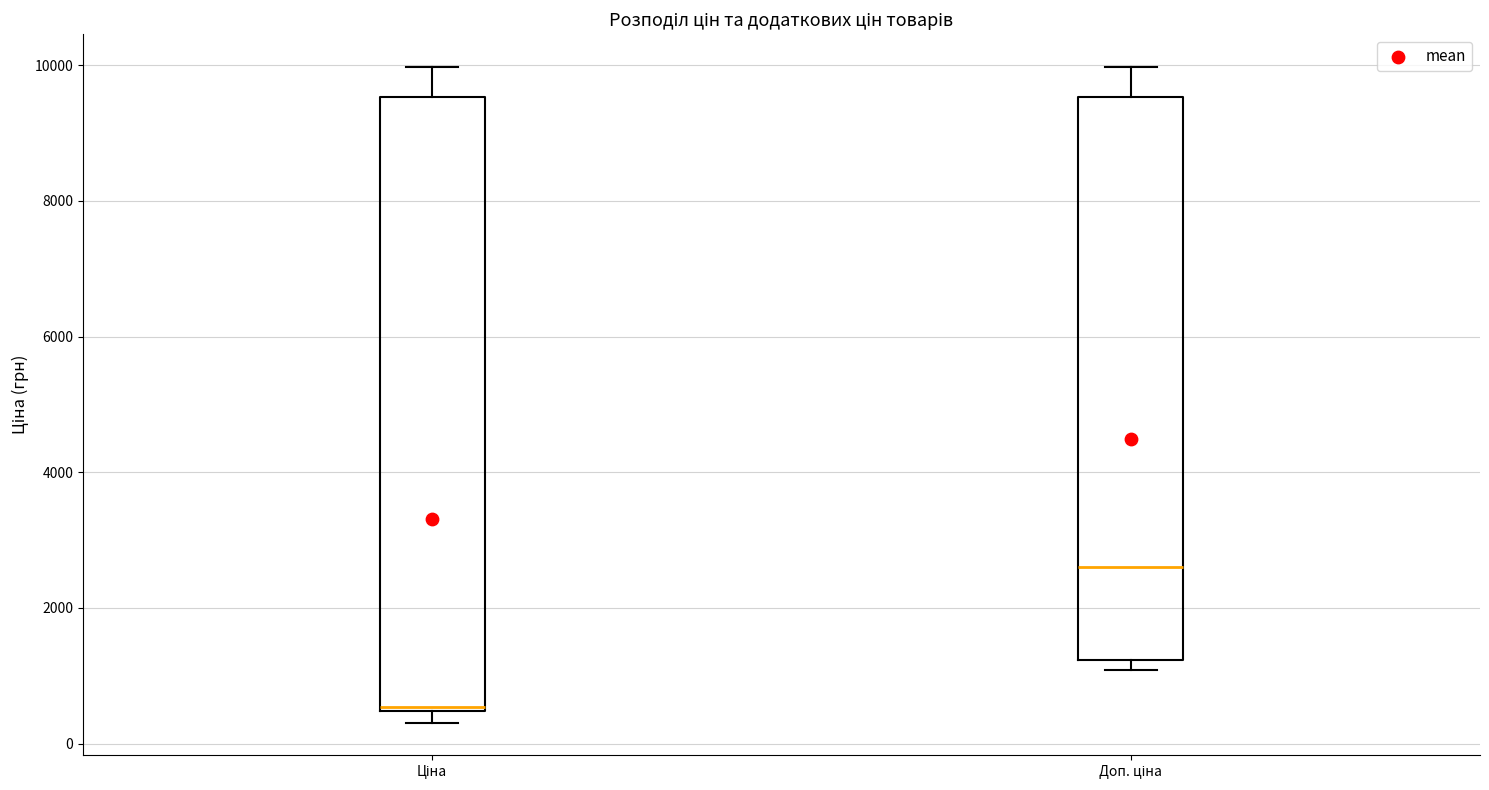

Where is the upper edge of the box for Ціна on the y-axis? The values are not printed on the chart, so give them approximately, as read against the axis.

9600